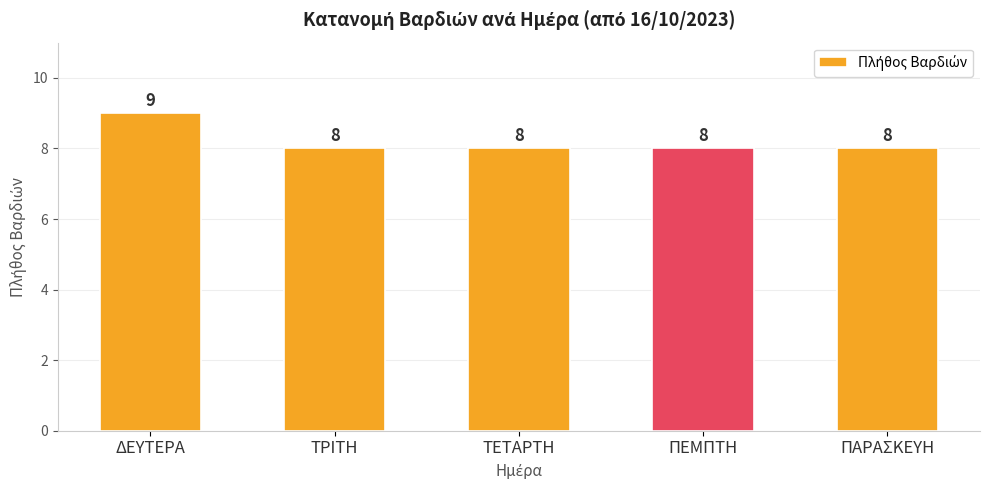

Reading left to right, what are all the values shown in this chart?

9	8	8	8	8